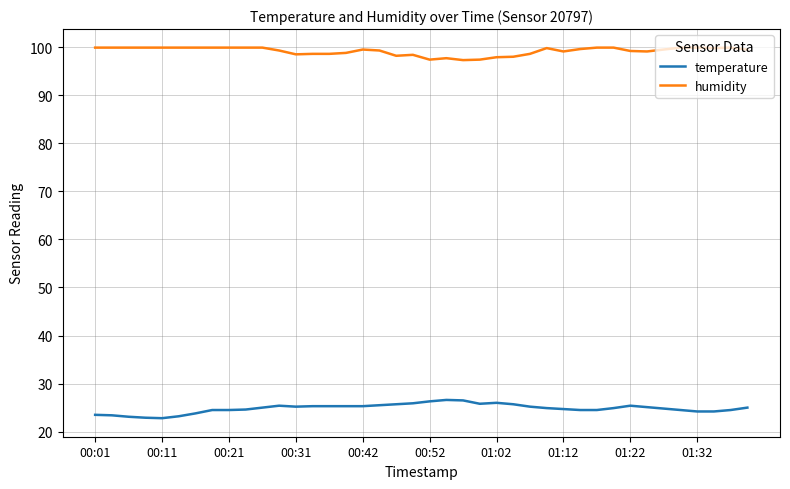

True or false: temperature has more than 0 points higher than both neighbors.

True